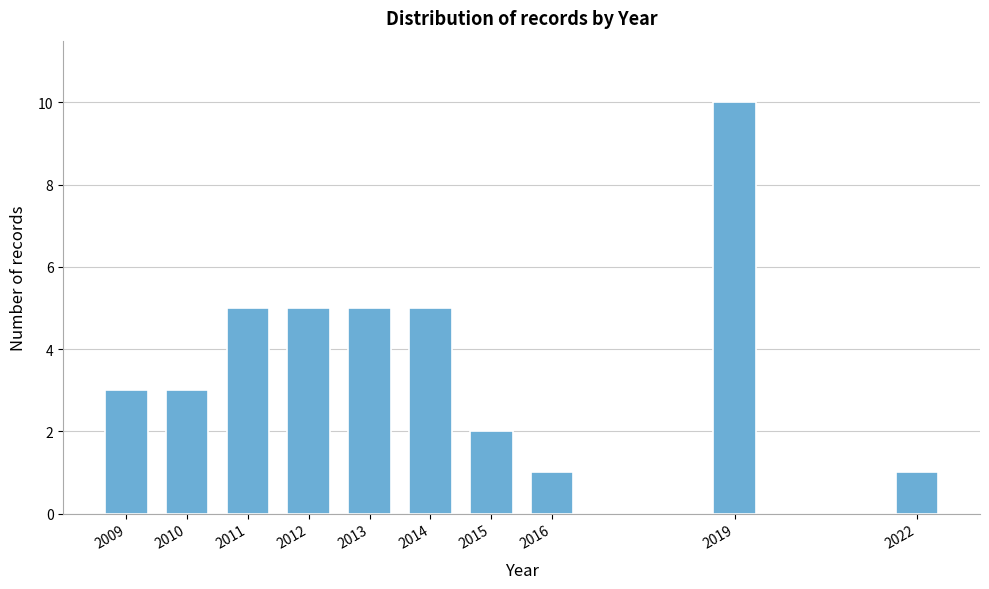

Reading right to left, list all the values displayed in this chart.

1	10	1	2	5	5	5	5	3	3